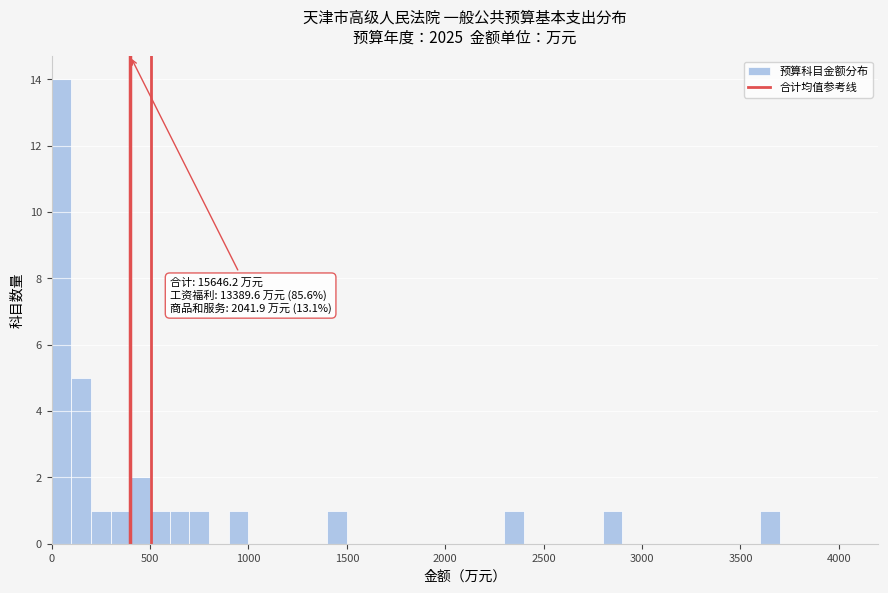

Read against the x-axis, roughly where is the centre of the tallest bar?

50